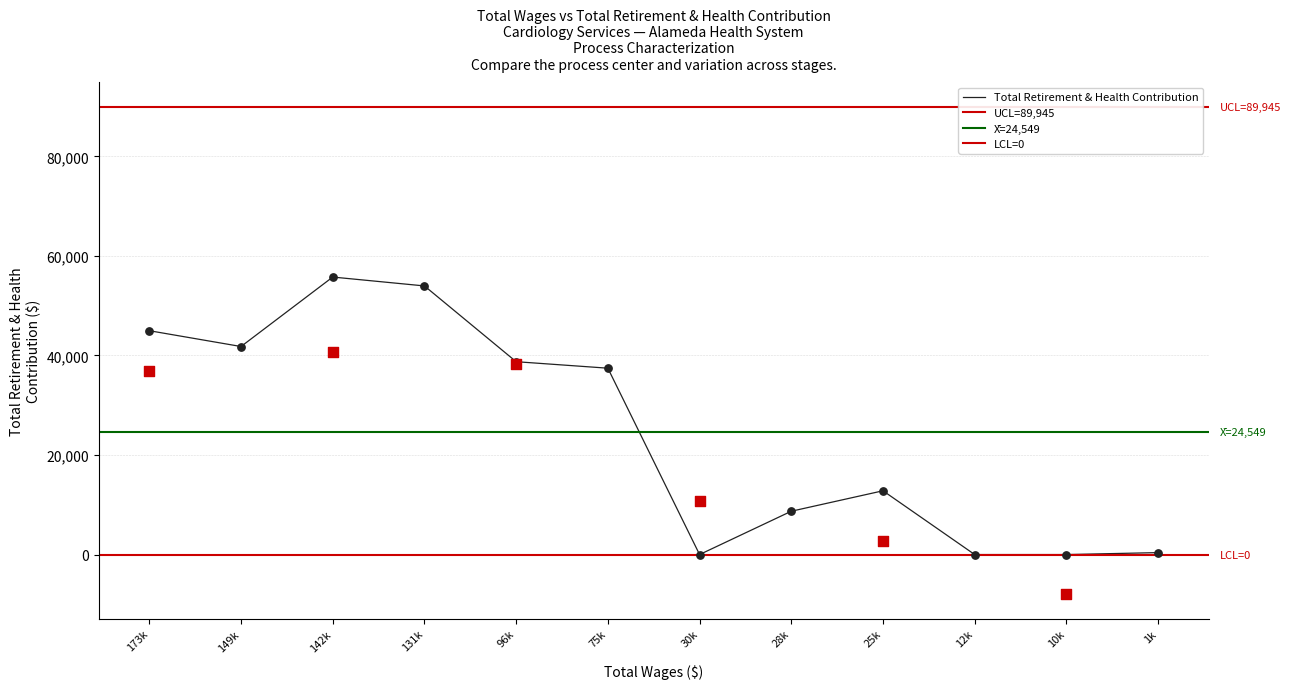

What is the maximum value for Total Retirement & Health Contribution?

55754